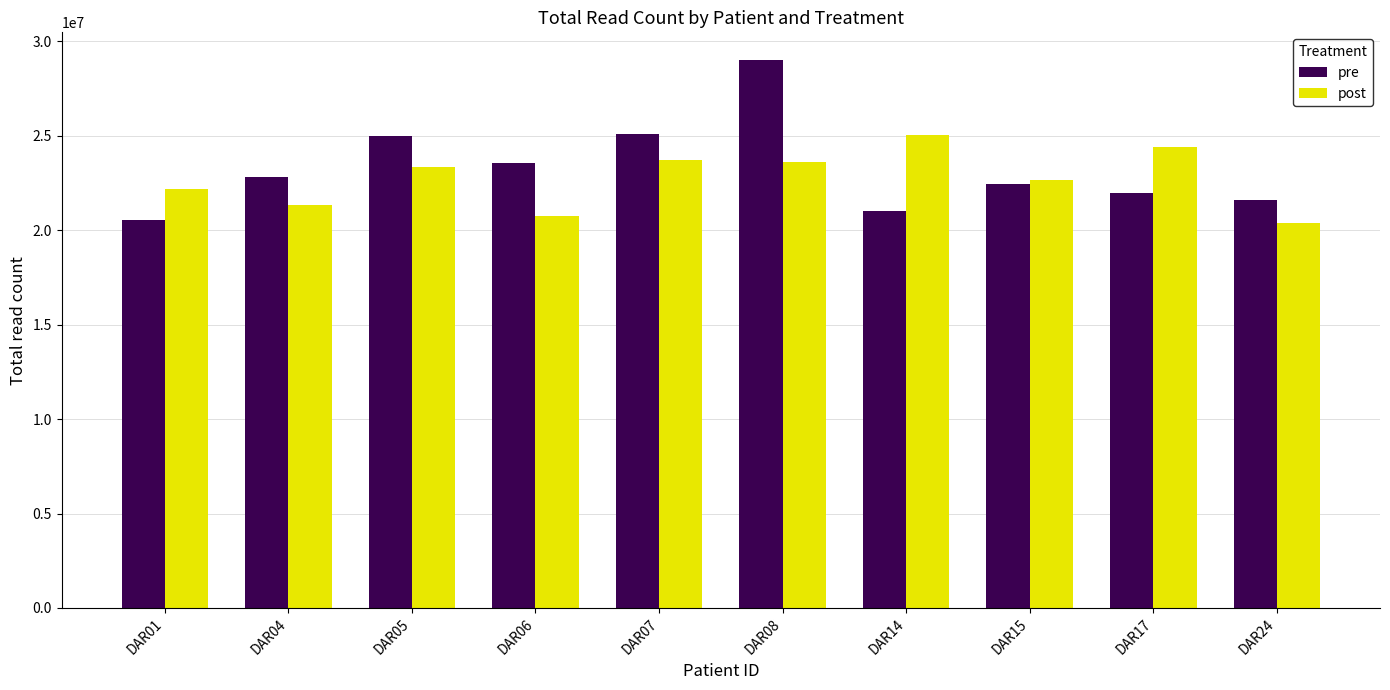

What is the value of the post bar at the 7th from the left?

25053282